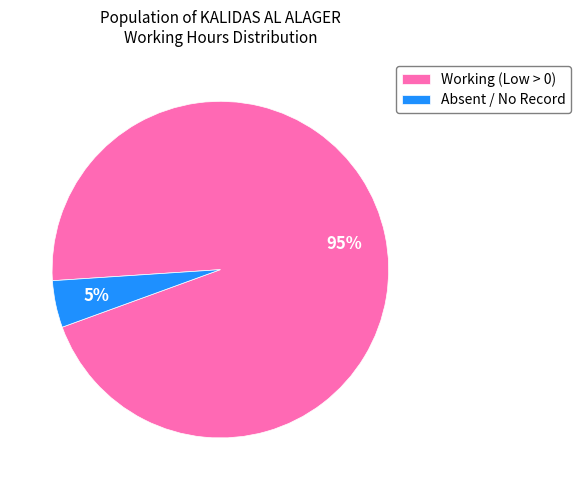

To the nearest percent, what portion does Working (Low > 0) represent?

95%